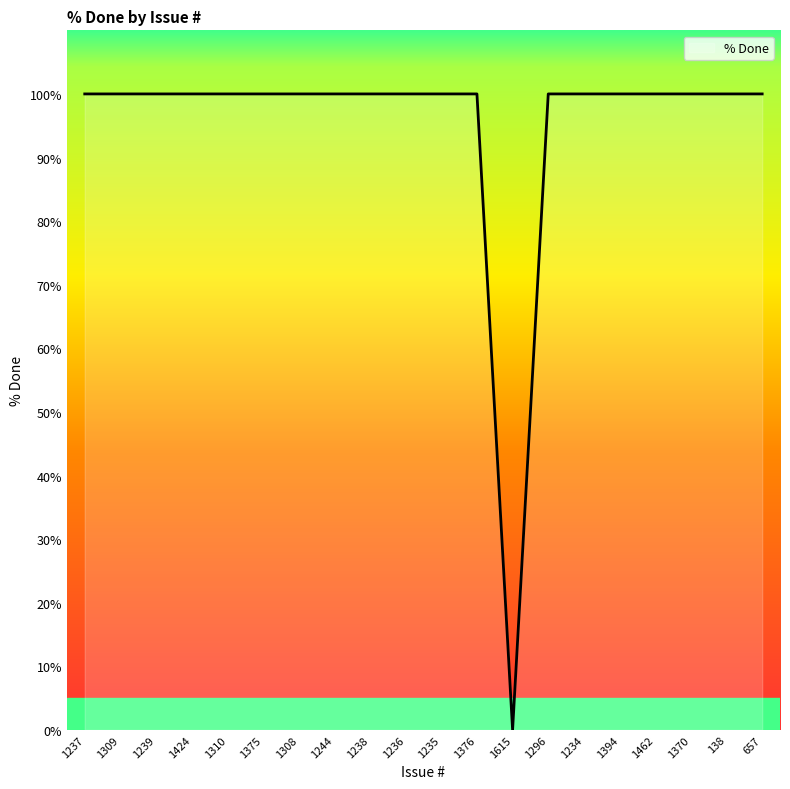

What is the maximum value shown in the chart?

100